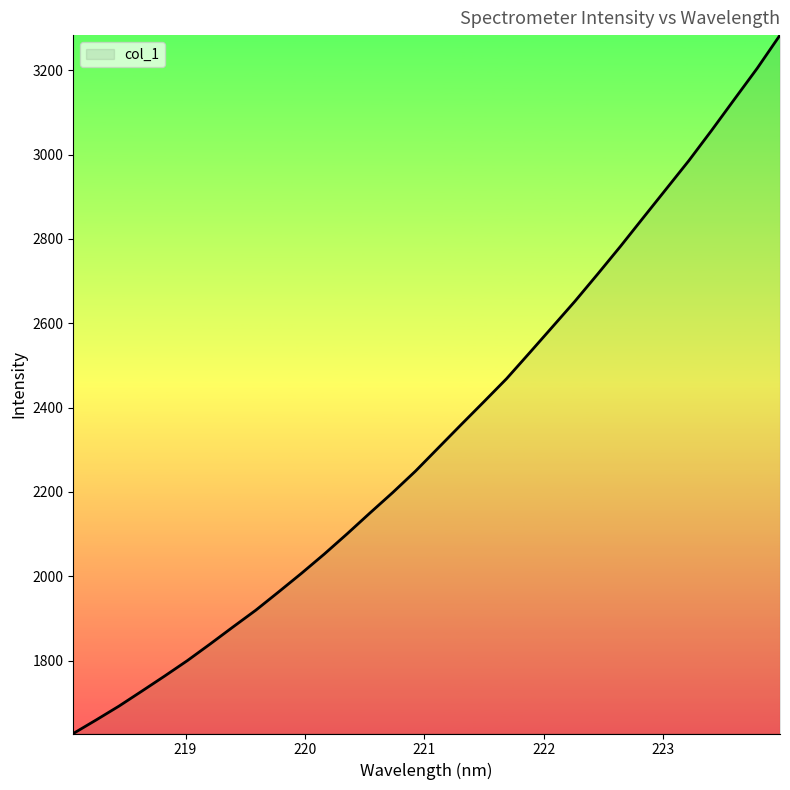

What is the sum of all values?

74879.1